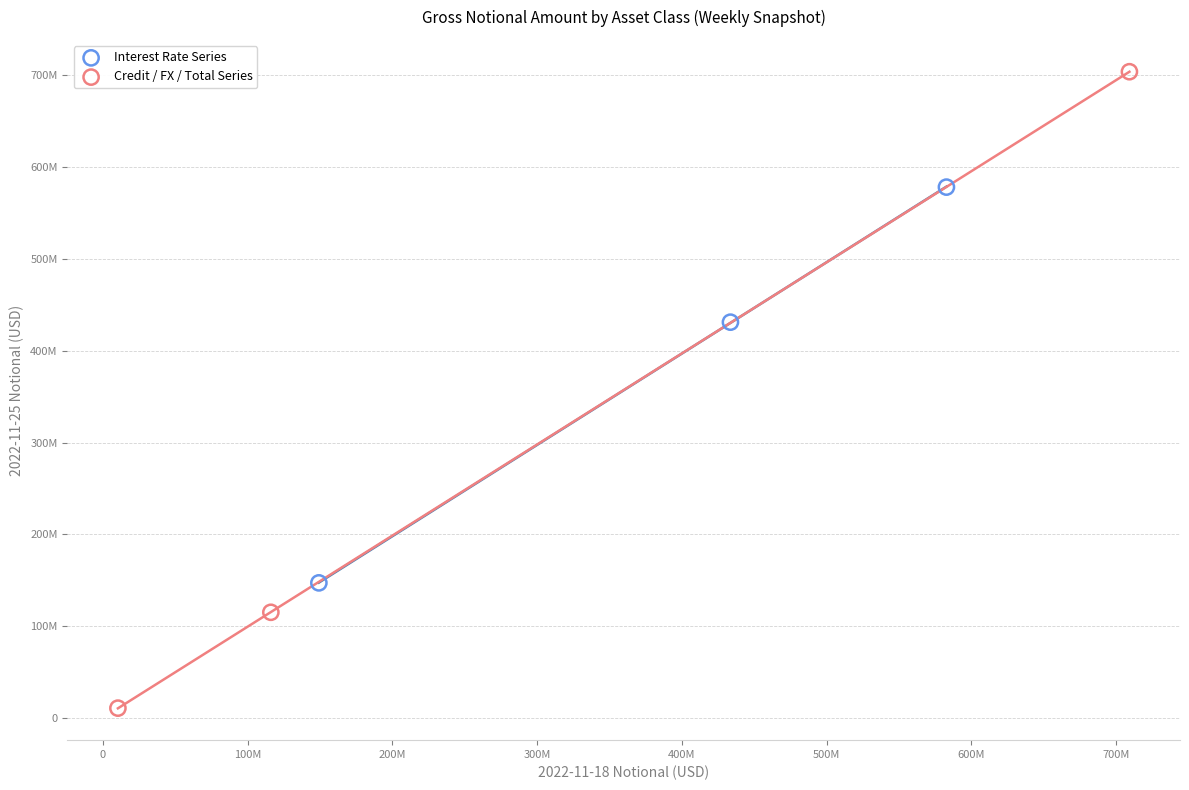

Which series contains the lowest Y value?

Credit / FX / Total Series